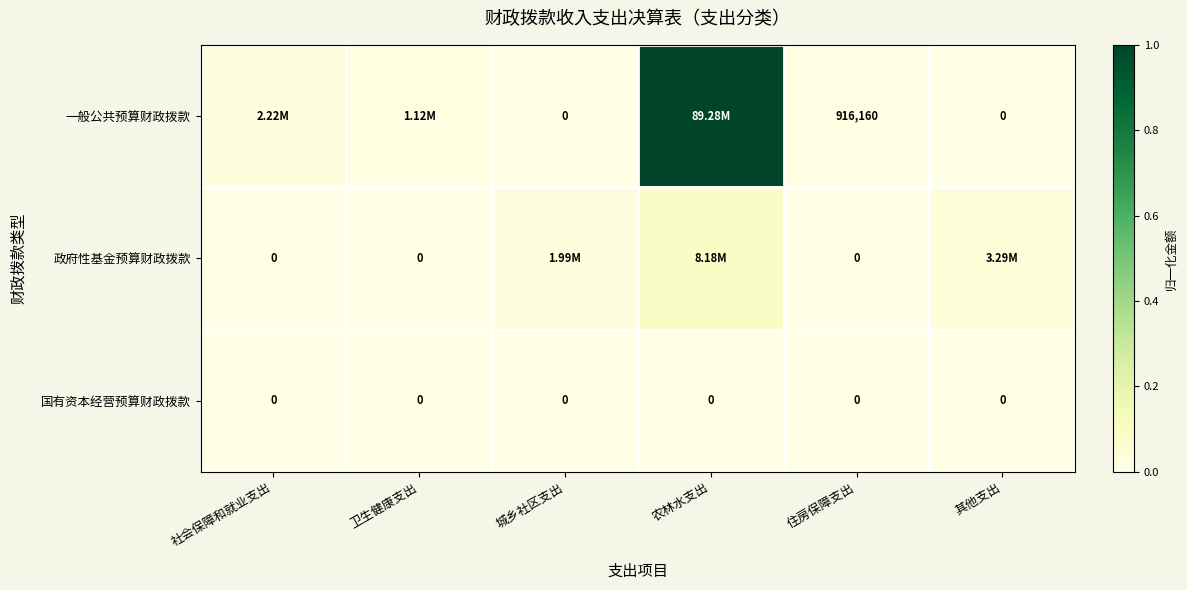

Which series has the largest range (max minus min)?

一般公共预算财政拨款